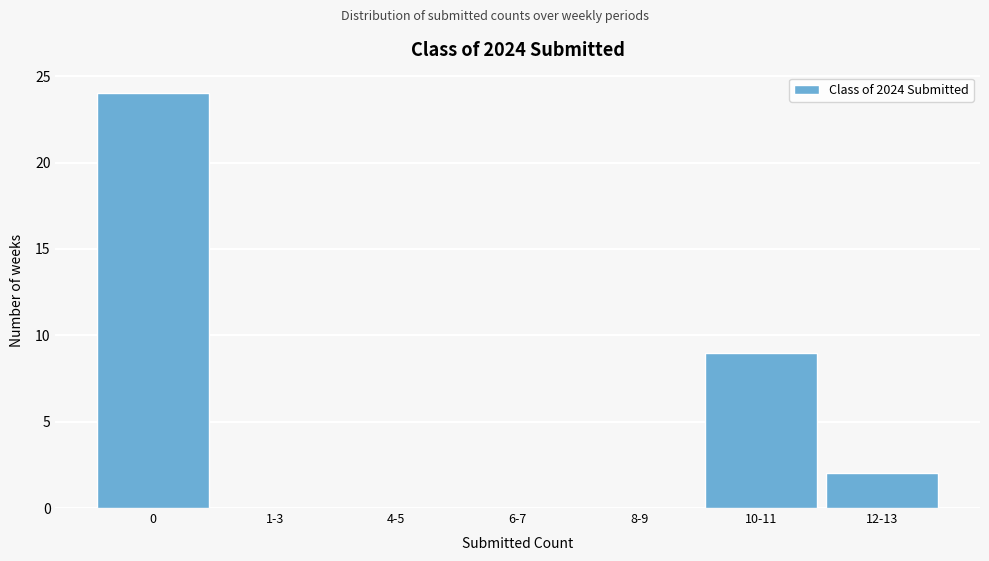

Reading left to right, what are all the values shown in this chart?

0=24	1-3=0	4-5=0	6-7=0	8-9=0	10-11=9	12-13=2